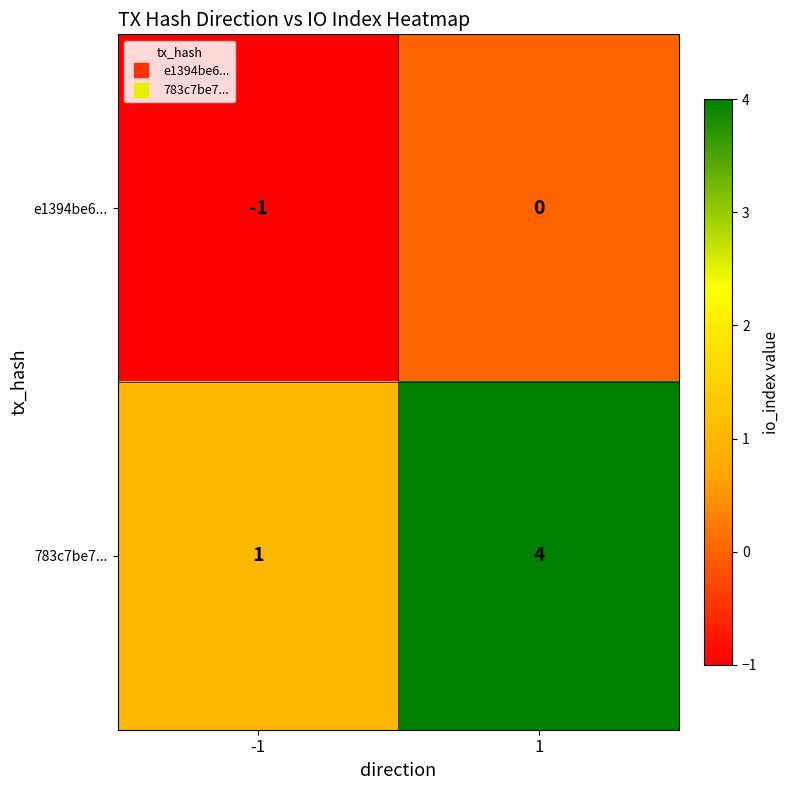

Which series has the largest total across all categories?

783c7be7...